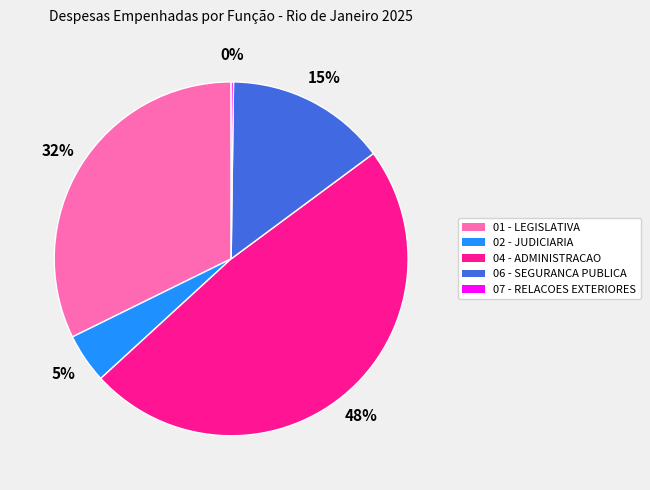

The 02 - JUDICIARIA slice represents 5% of the pie. True or false?

True